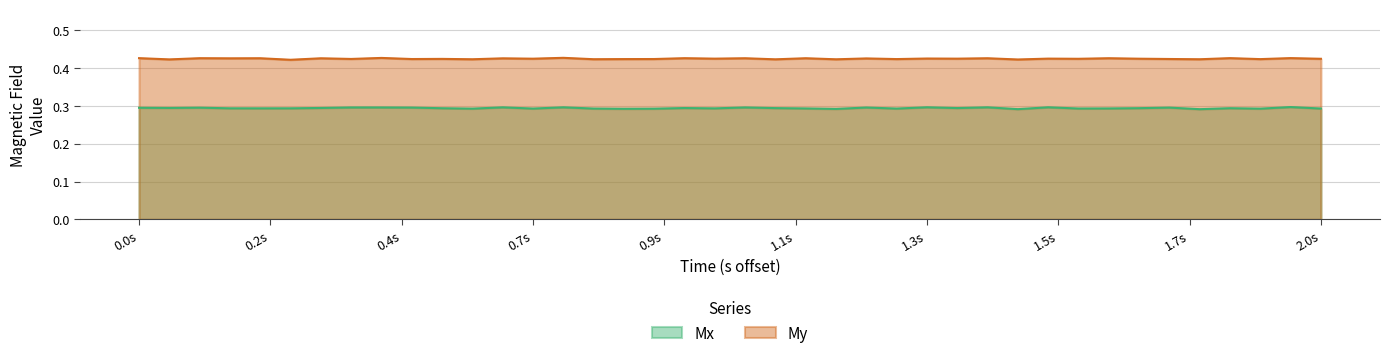

Is it true that My equals 0.4 at 0.0s?

True